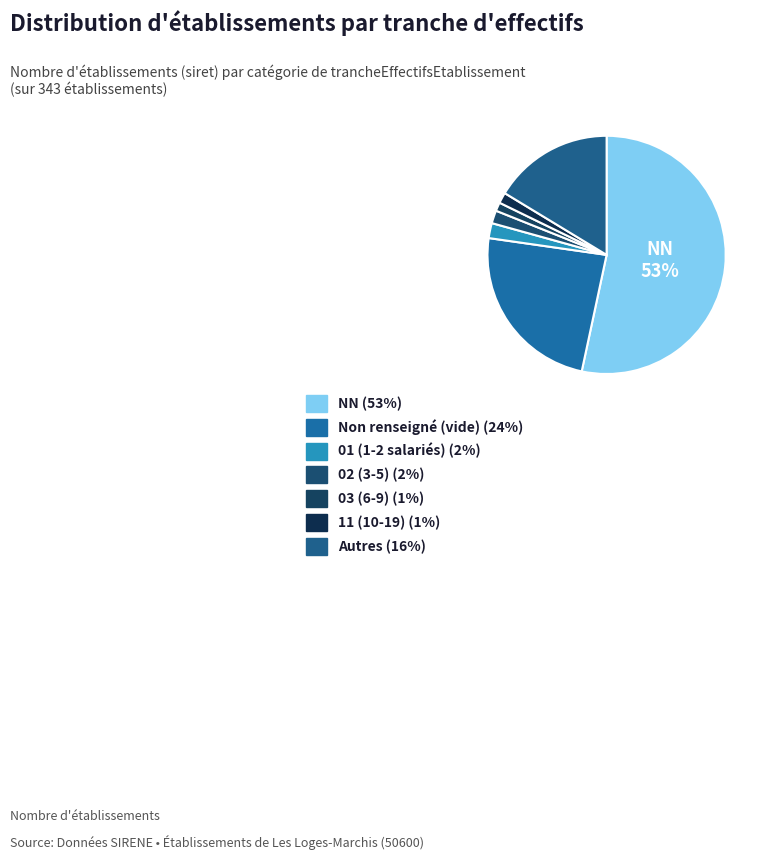

How many segments does this pie chart have?

7